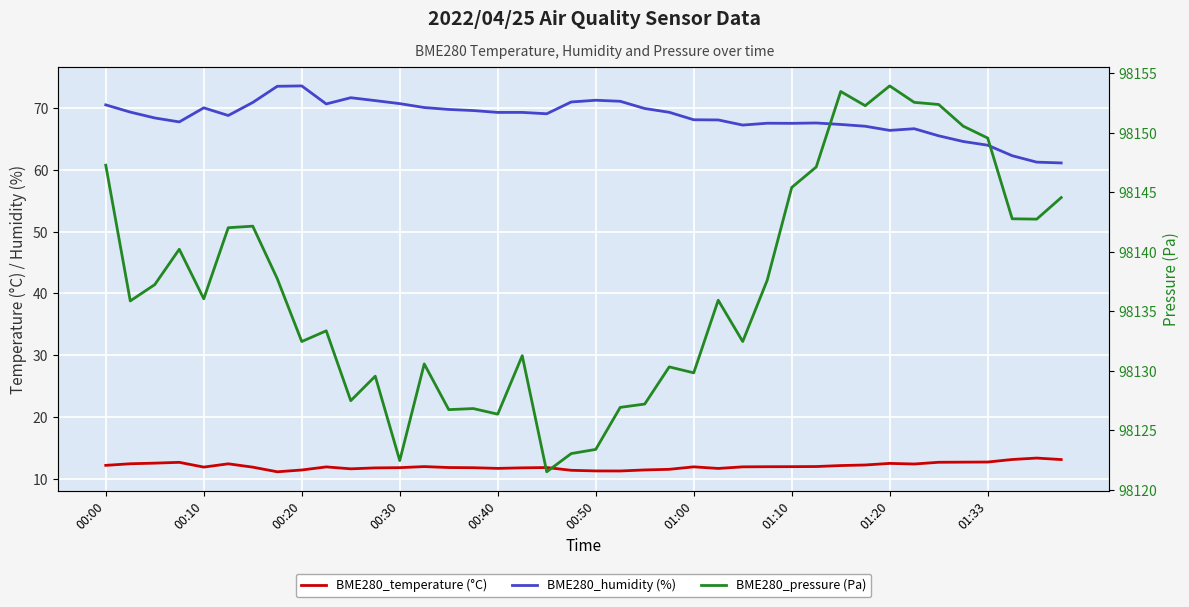

Which series has the widest spread of values?

BME280_pressure (Pa)